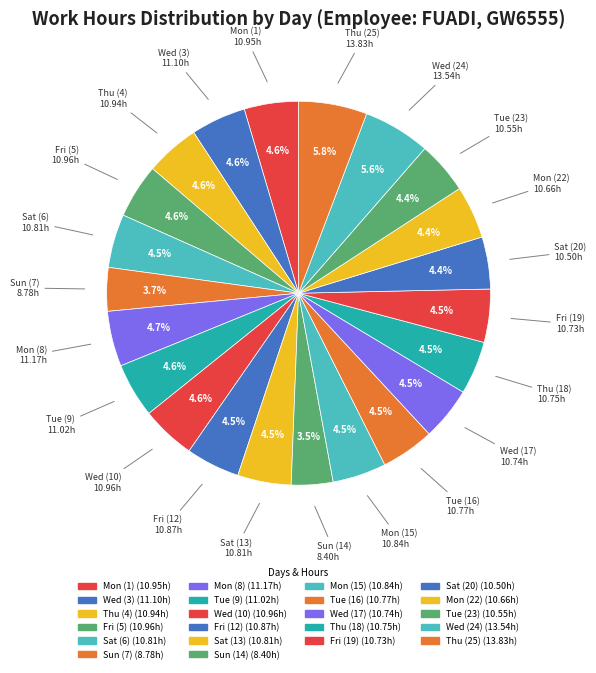

Count the number of slices in the pie.

22